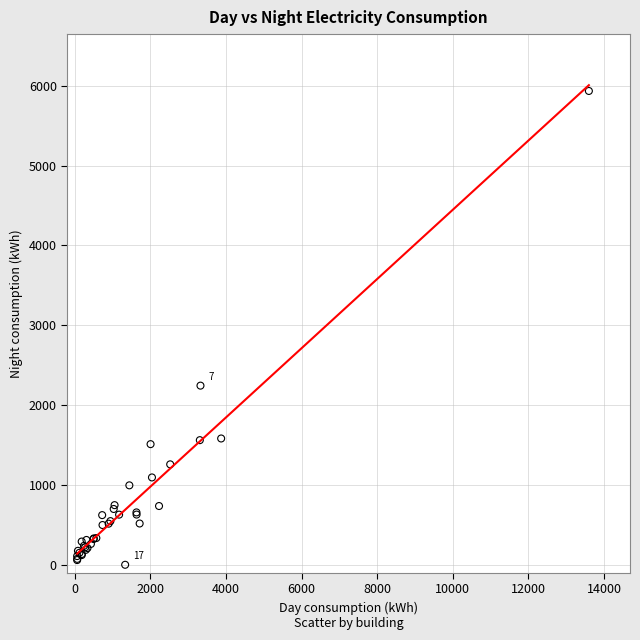

What Y value in the scatter plot is closest to 2967?

2244